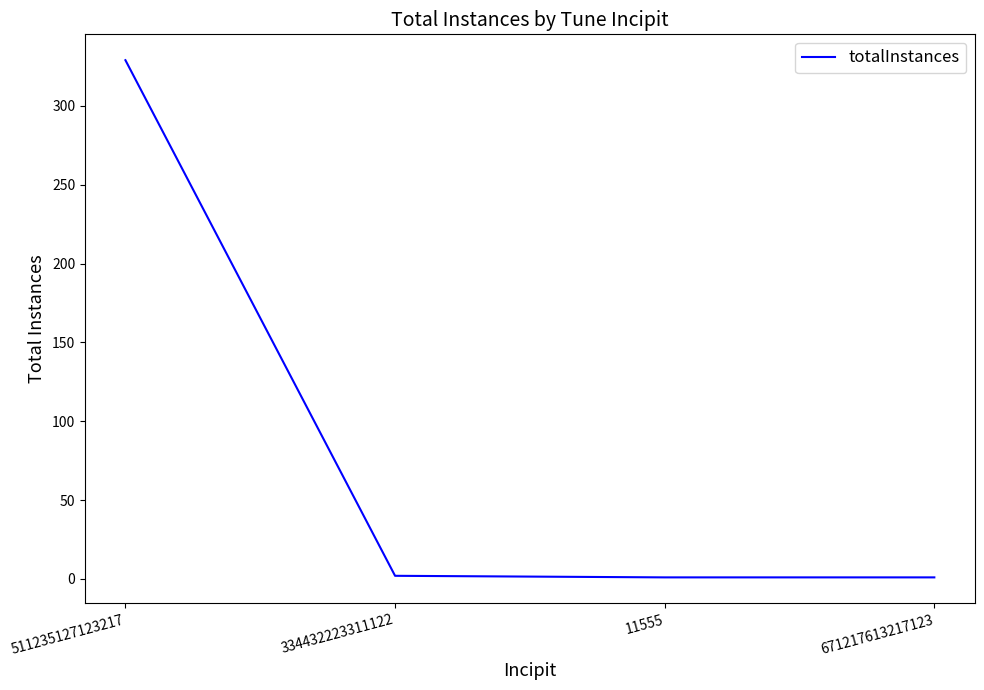

What is the sum of all values?

333